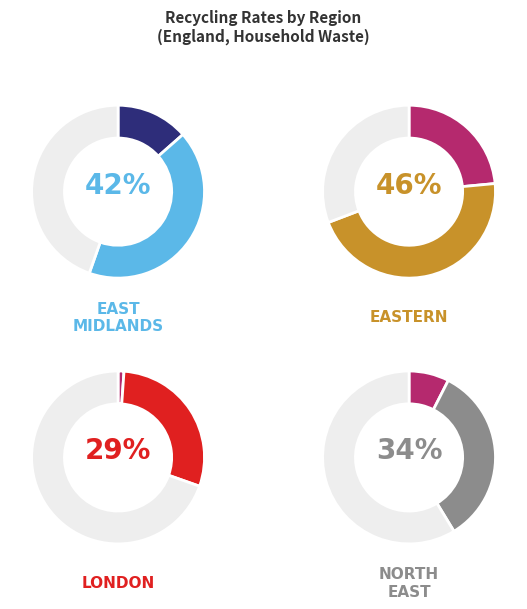

Does East Midlands account for over 50% of the chart?

No